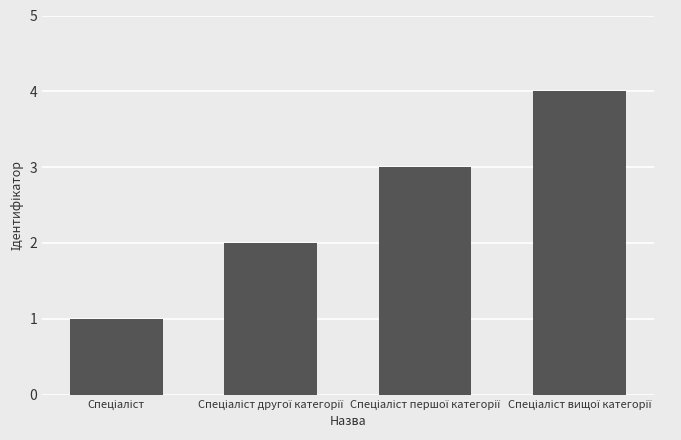

What is the difference between the second highest and minimum values?

2